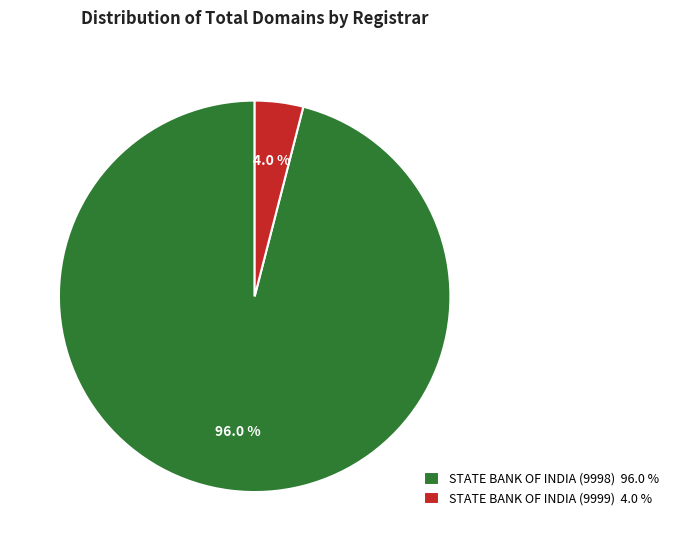

Between STATE BANK OF INDIA (9999) and STATE BANK OF INDIA (9998), which is larger?

STATE BANK OF INDIA (9998)